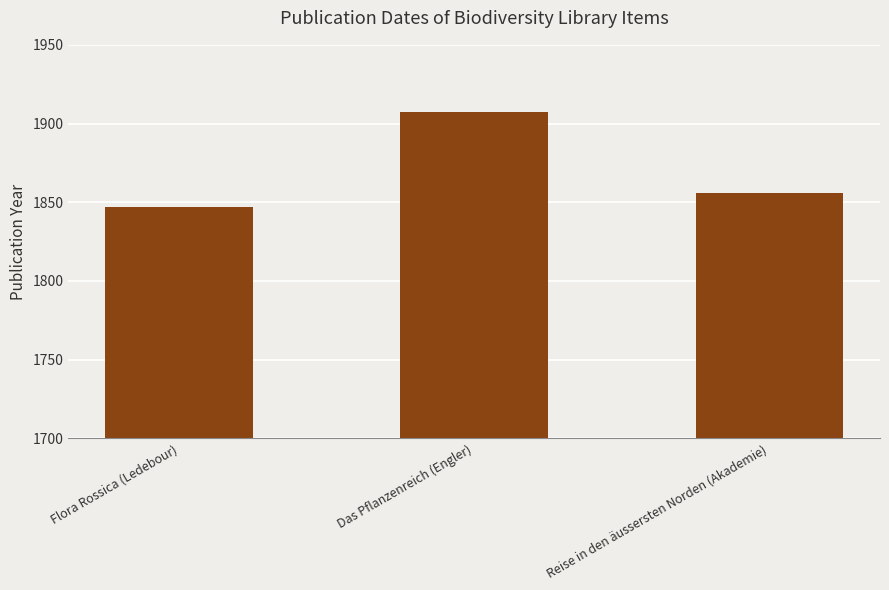

Rank the categories by value from lowest to highest.

Flora Rossica (Ledebour), Reise in den äussersten Norden (Akademie), Das Pflanzenreich (Engler)